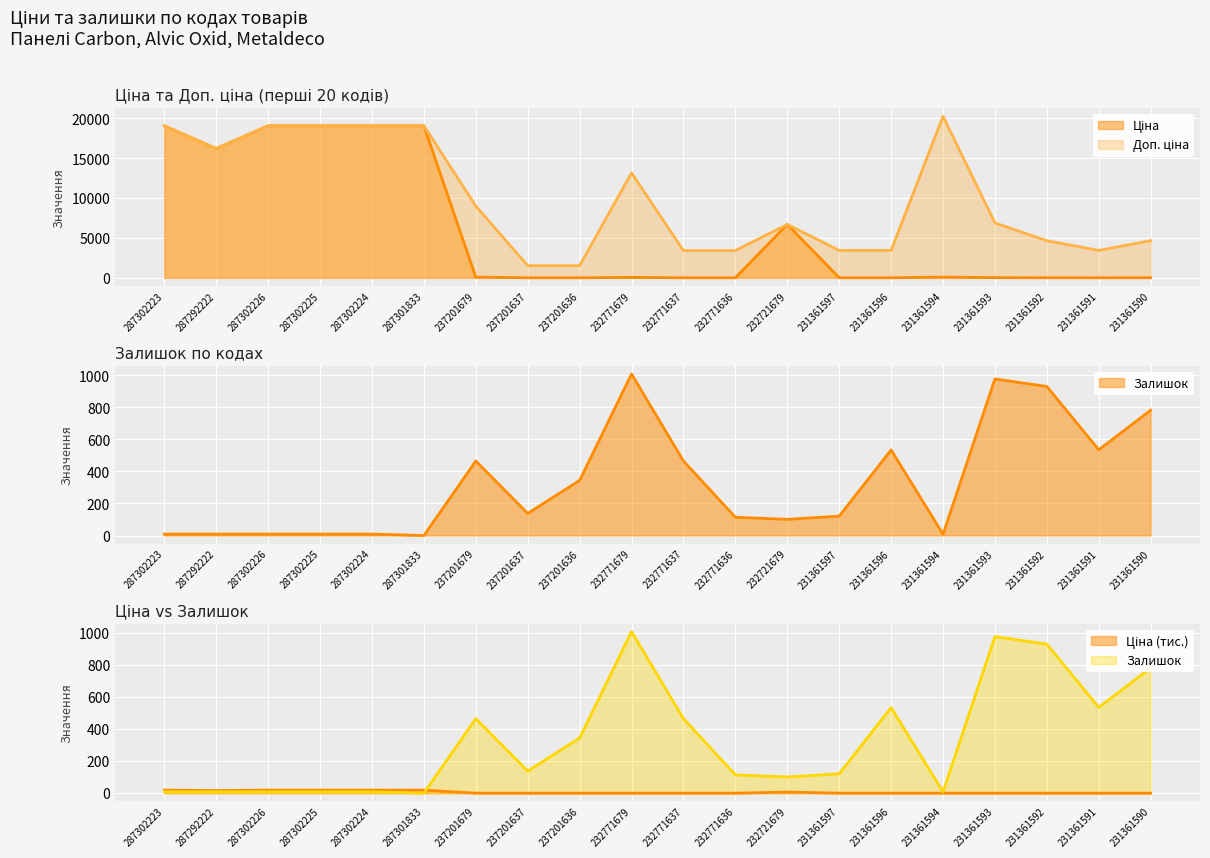

What position from the right is 232771679?

11